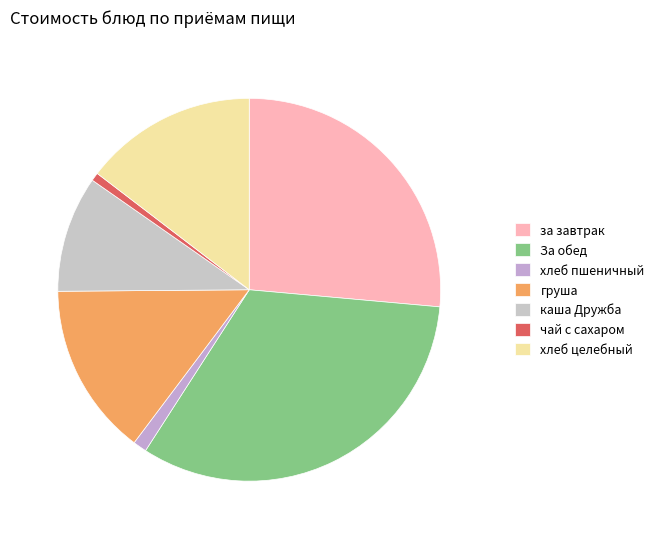

To the nearest percent, what is the difference between the largest and smallest slice percentages?

32%